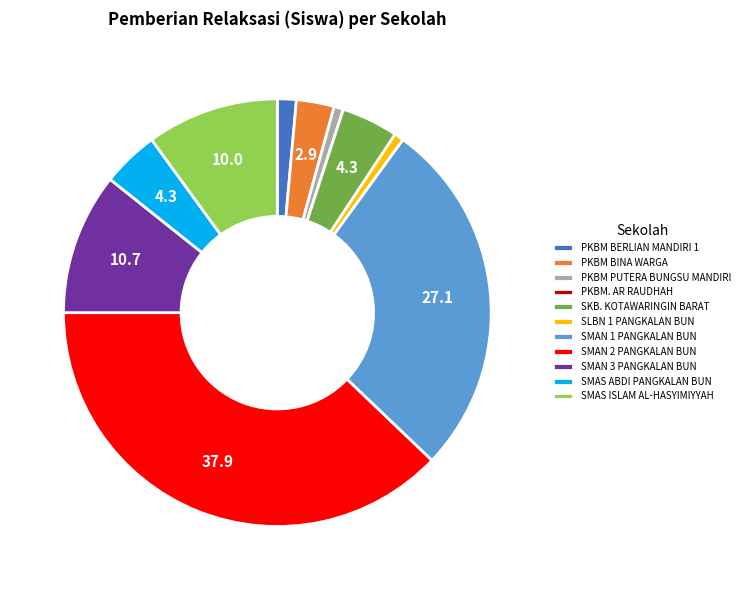

Which category has the biggest portion of the pie?

SMAN 2 PANGKALAN BUN